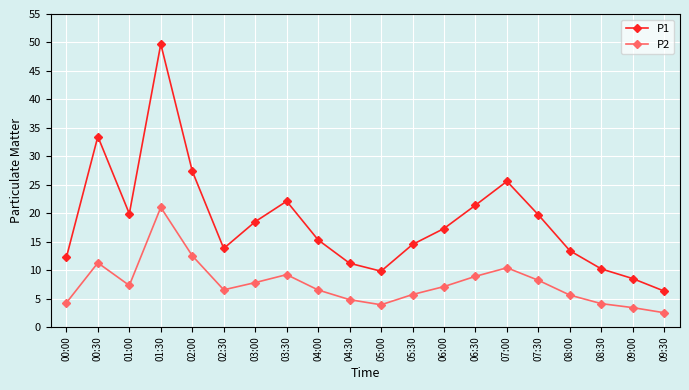

Does the chart have visible grid lines?

Yes